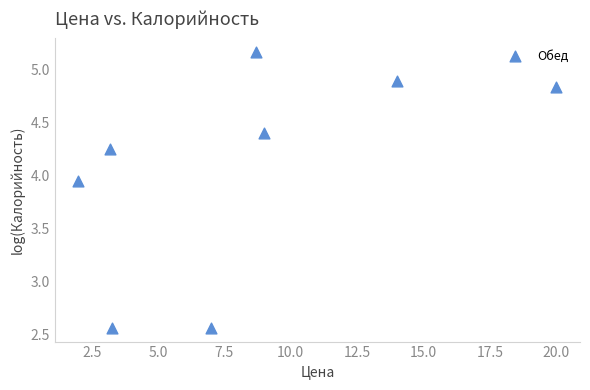

What is the average Y value?

4.1